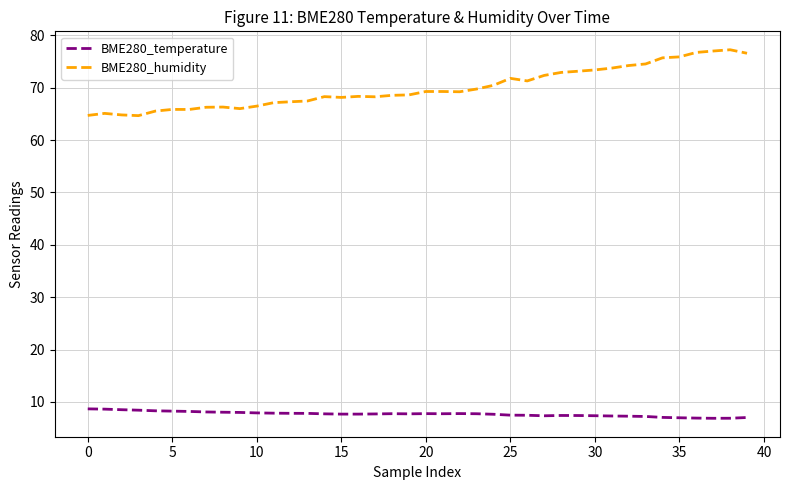

What is the difference between the maximum and minimum values in the BME280_humidity series?

12.6